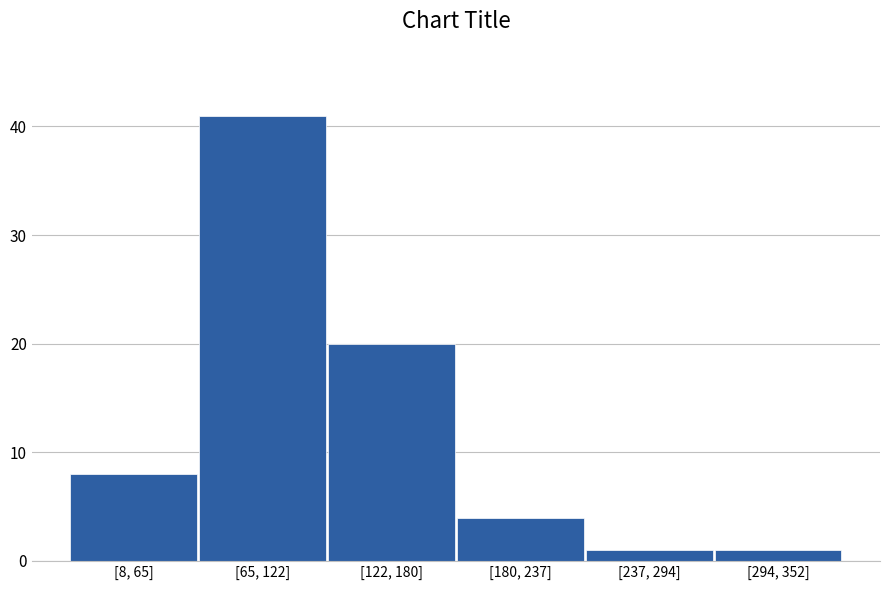

Reading left to right, extract all data points from this chart.

[8, 65]=8	[65, 122]=41	[122, 180]=20	[180, 237]=4	[237, 294]=1	[294, 352]=1